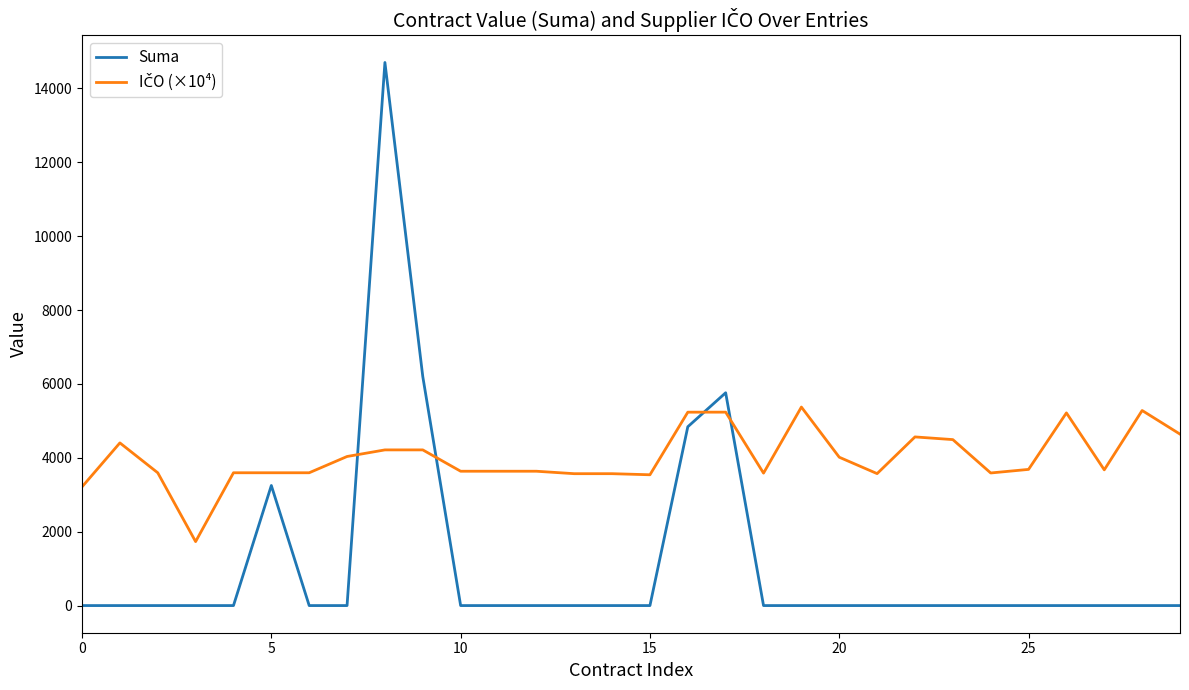

What is the maximum value shown in the chart?

14700.0